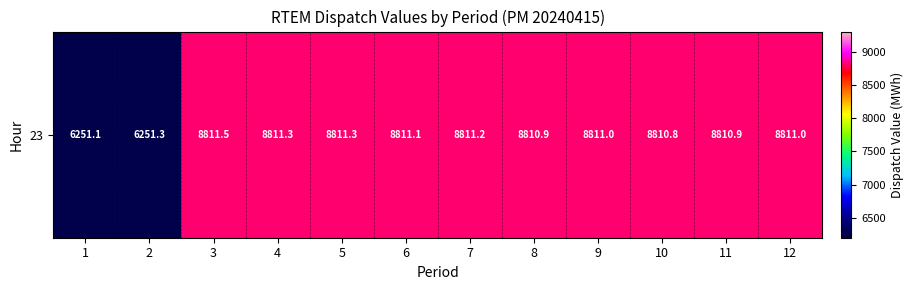

Which has a higher value, 11 or 6?

6